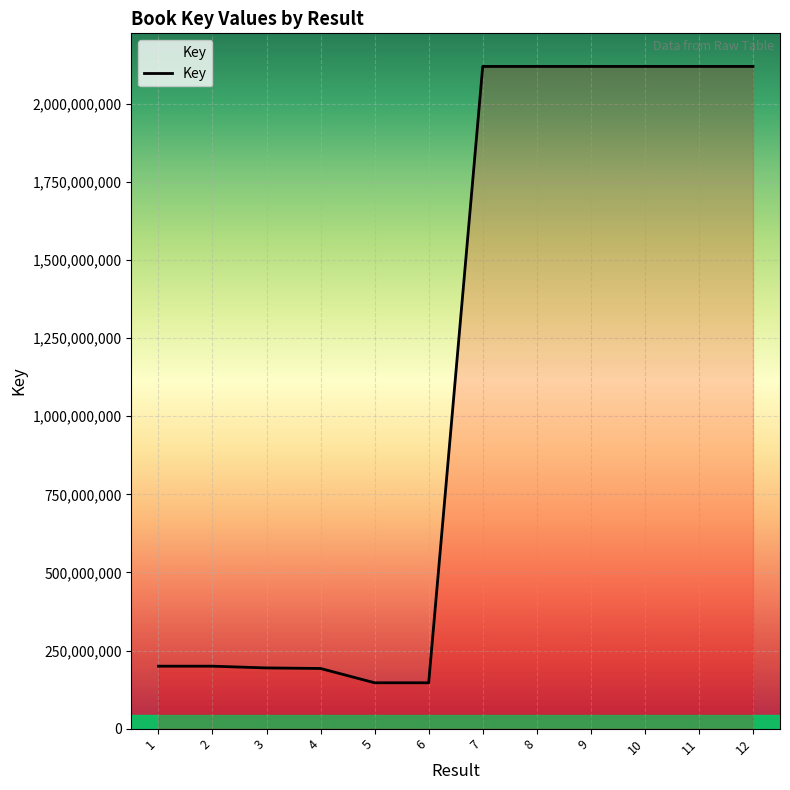

What is the ratio of the value at 6 to the value at 3?

0.8